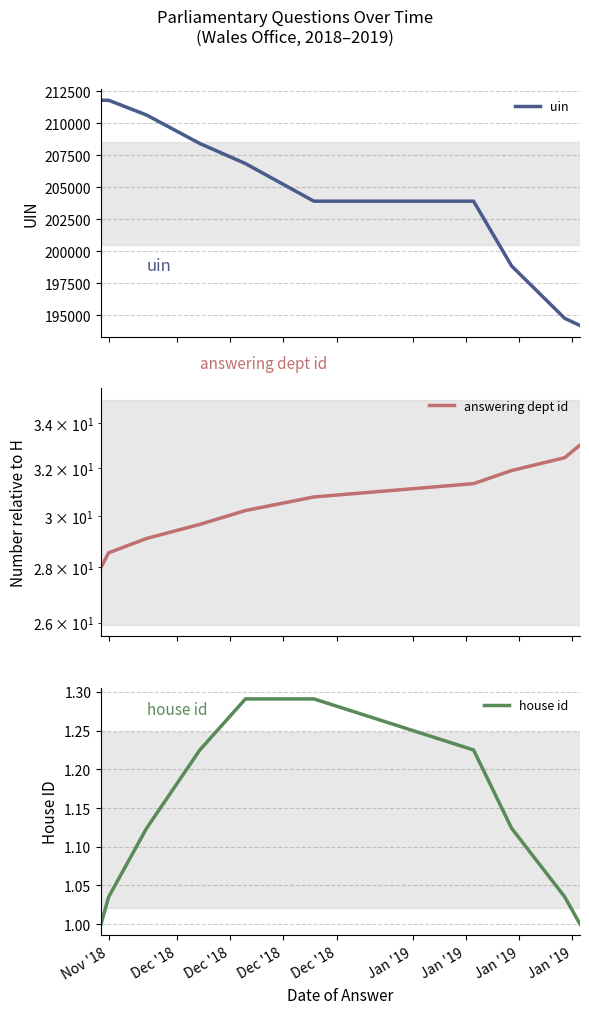

What is the highest value of the uin series?

211801